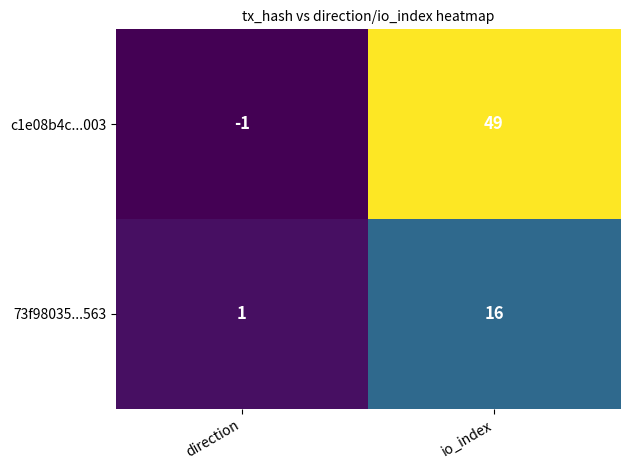

The value of 73f98035...563 at io_index is 16. True or false?

True